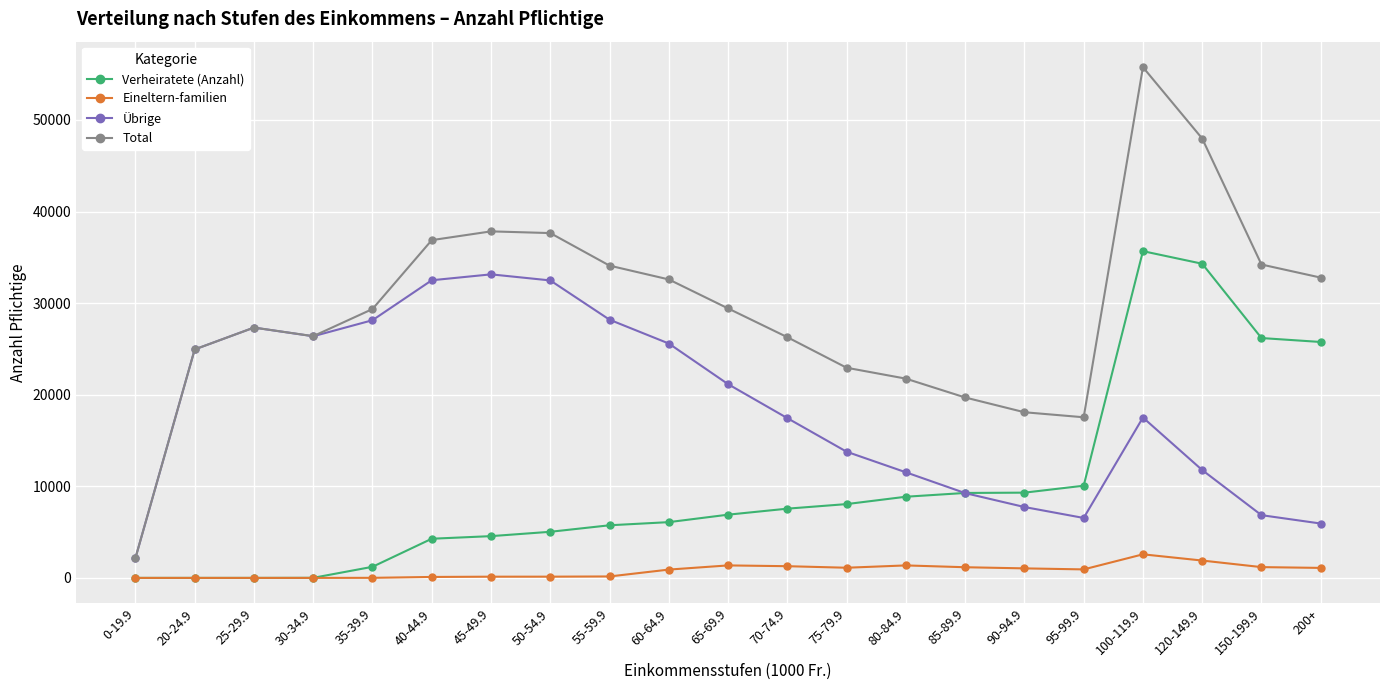

What position from the right is 120-149.9?

3